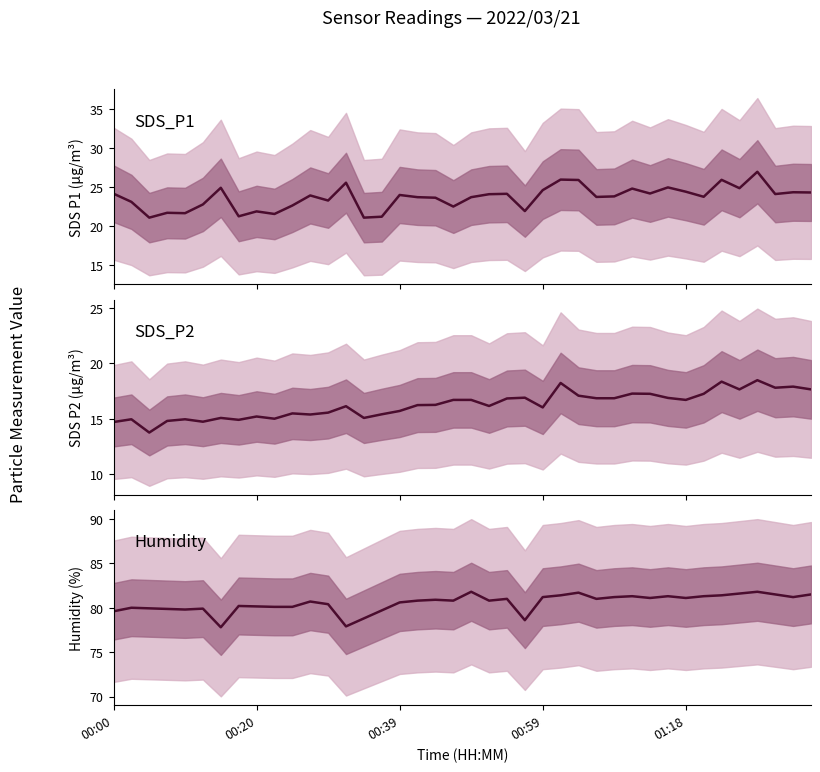

Rank the series by their maximum value, from highest to lowest.

Humidity, SDS_P1, SDS_P2